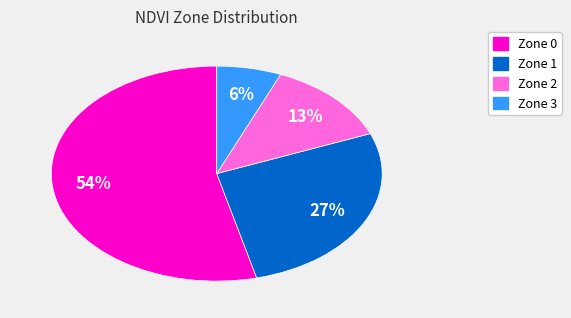

To the nearest percent, what is the combined percentage of Zone 1 and Zone 3?

33%